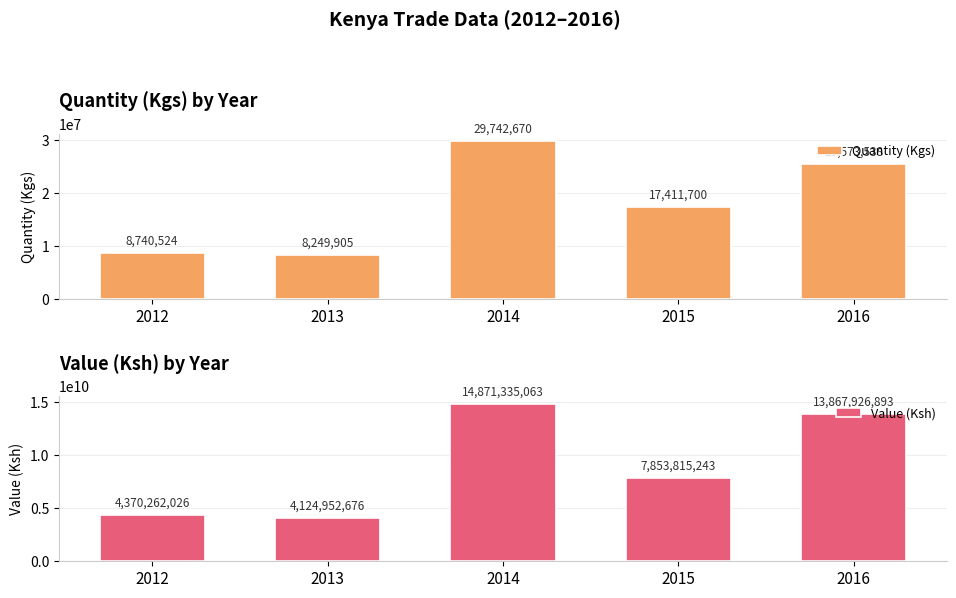

Which category has the highest value across all series?

2014